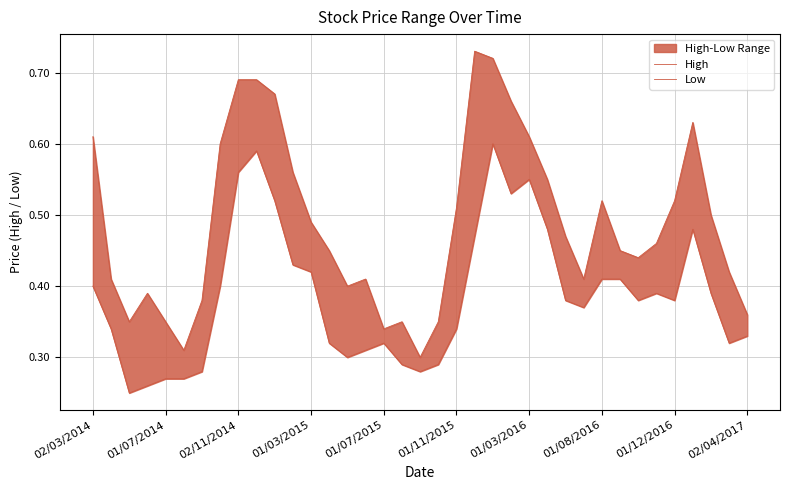

How many High values are between 0 and 1?

37